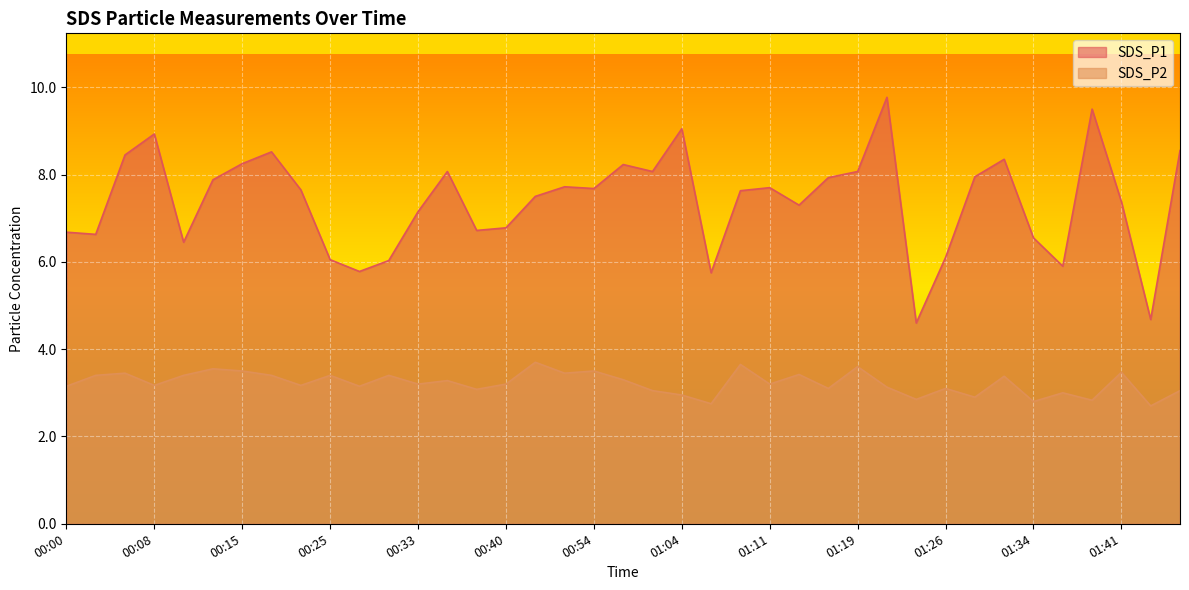

Rank the series by their maximum value, from highest to lowest.

SDS_P1, SDS_P2